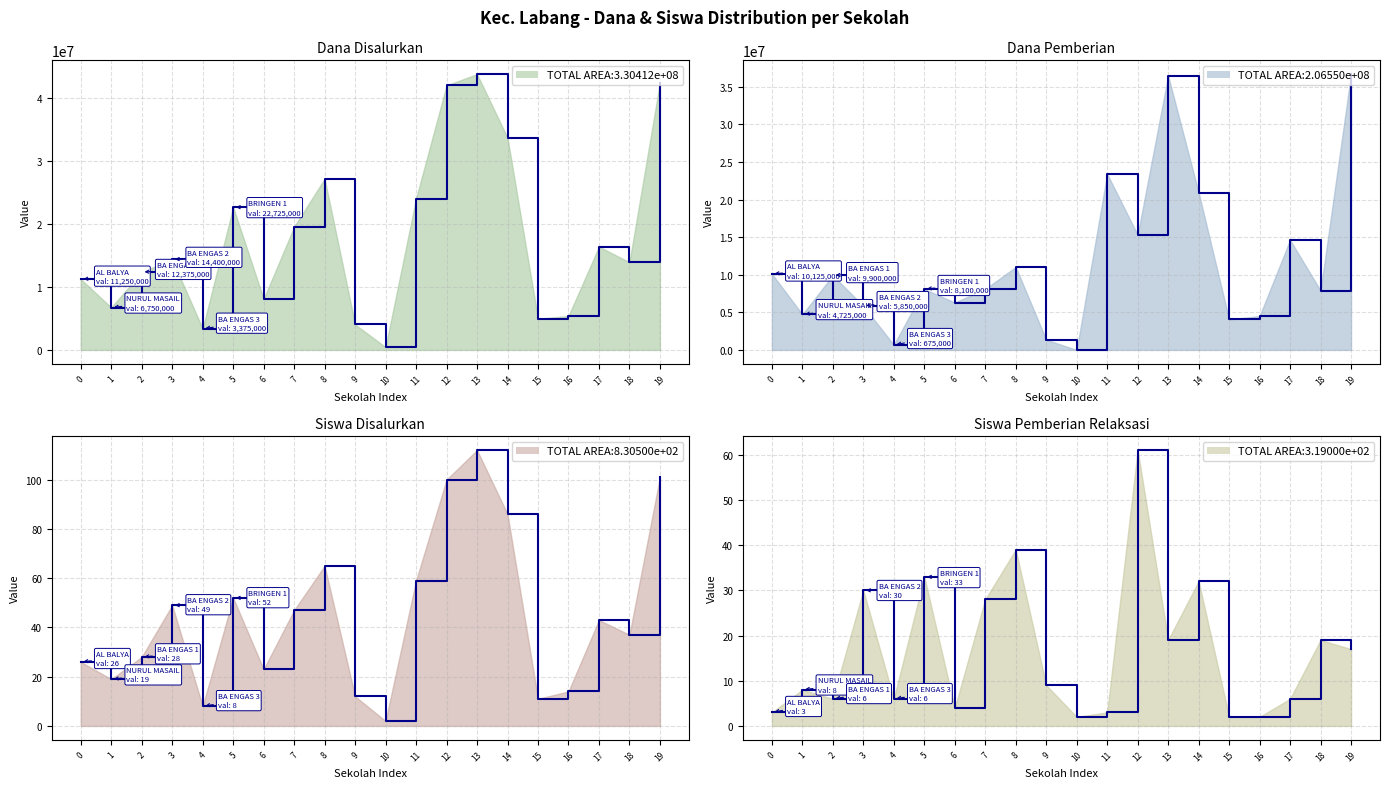

True or false: Dana Disalurkan and Siswa Pemberian Relaksasi cross at least once.

False